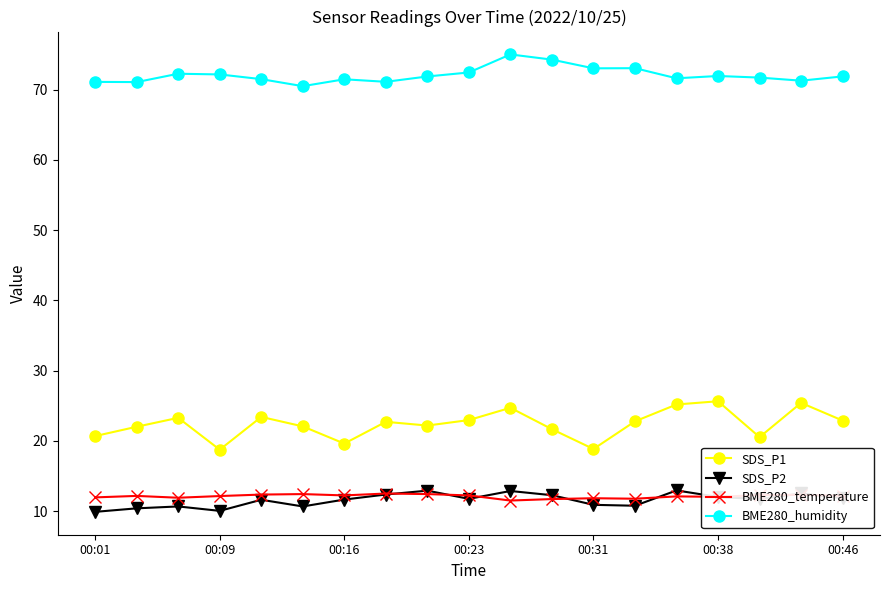

True or false: SDS_P1 has more than 0 points higher than both neighbors.

True